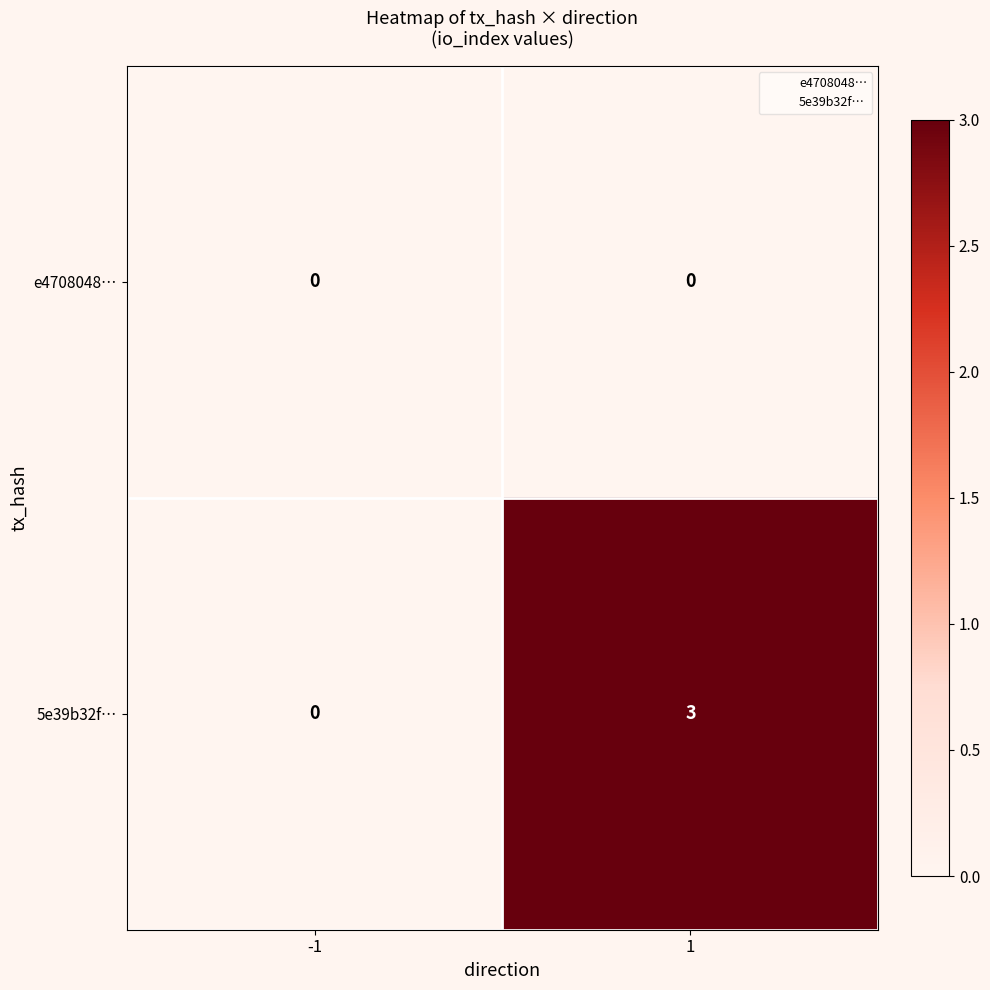

List the series in order of their peak value, lowest first.

e4708048…, 5e39b32f…